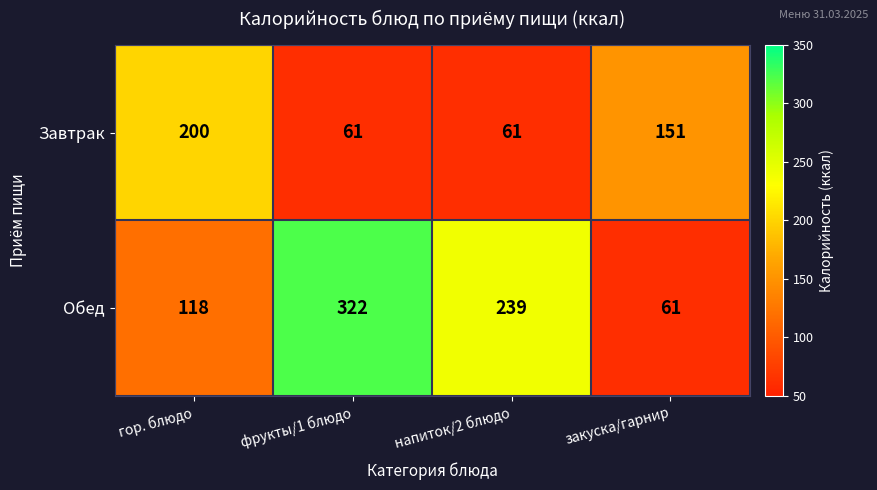

Count the Обед values in the range 118 to 322.

3